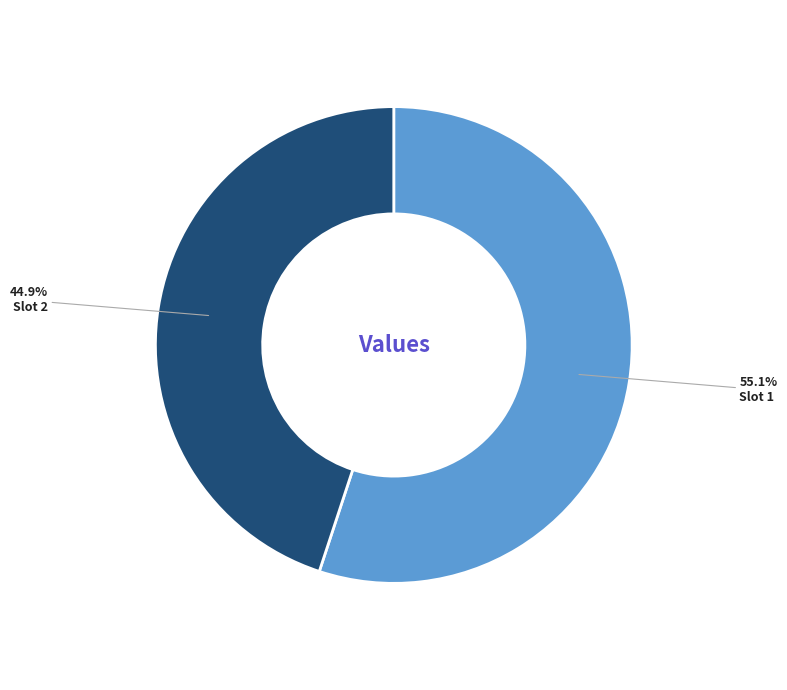

Approximately how many times larger is the value at Slot 1 compared to Slot 2?

1.2